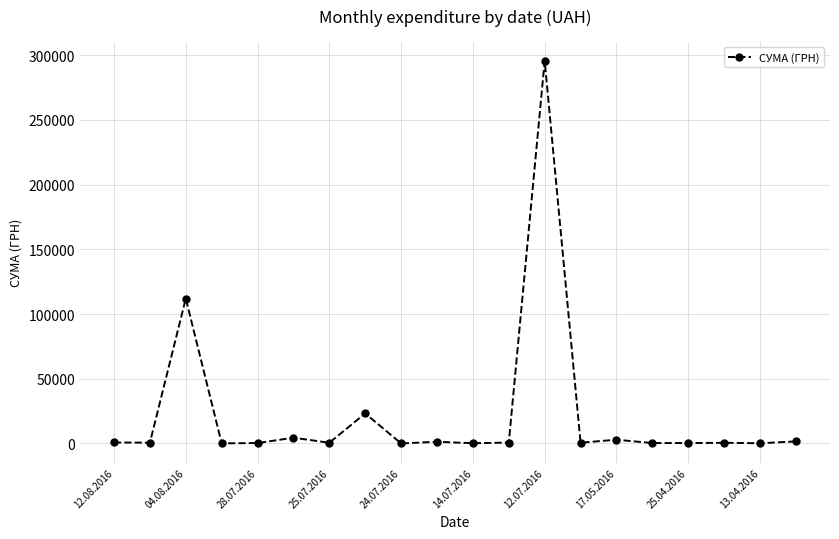

True or false: the data has more than 1 interior local peaks.

True